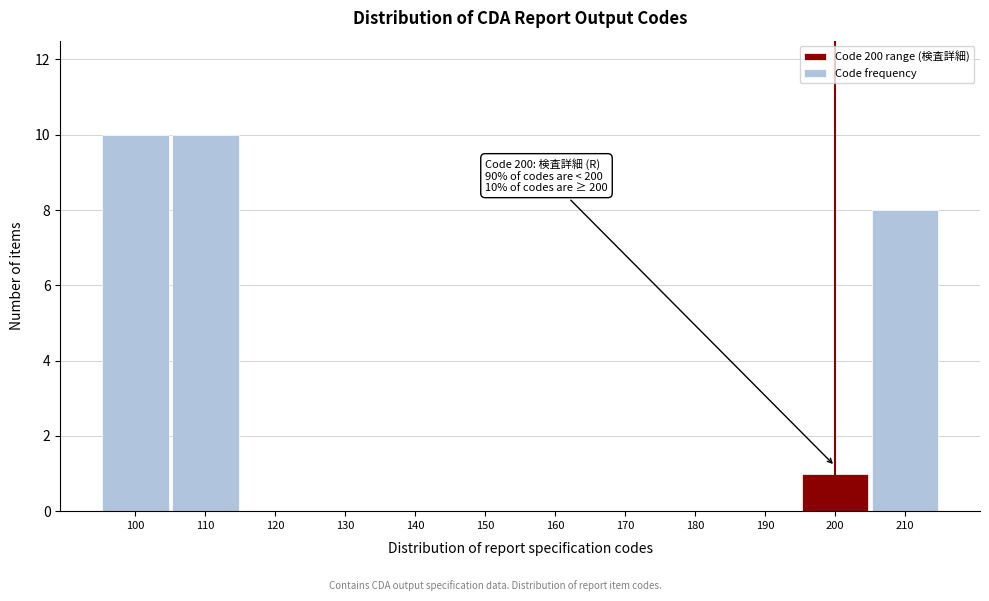

Reading left to right, list all the values displayed in this chart.

100=10	110=10	120=0	130=0	140=0	150=0	160=0	170=0	180=0	190=0	200=1	210=8